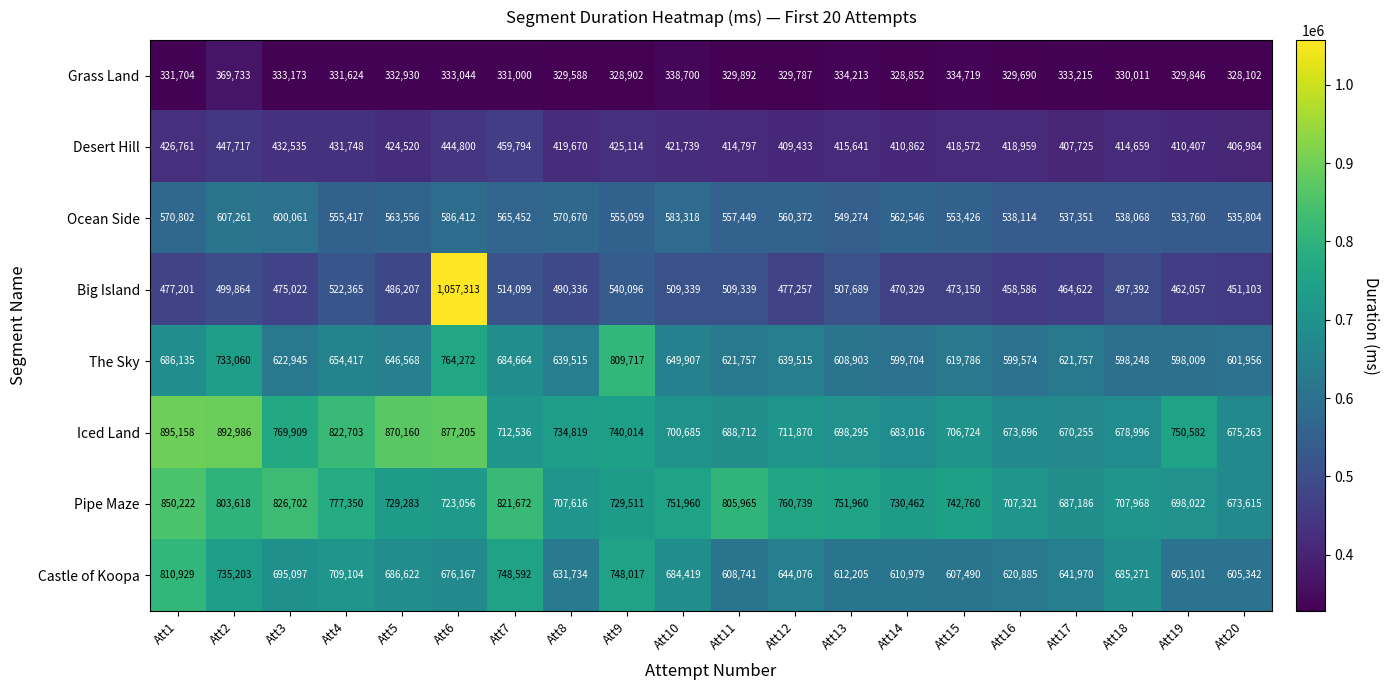

Which series has the largest range (max minus min)?

Big Island